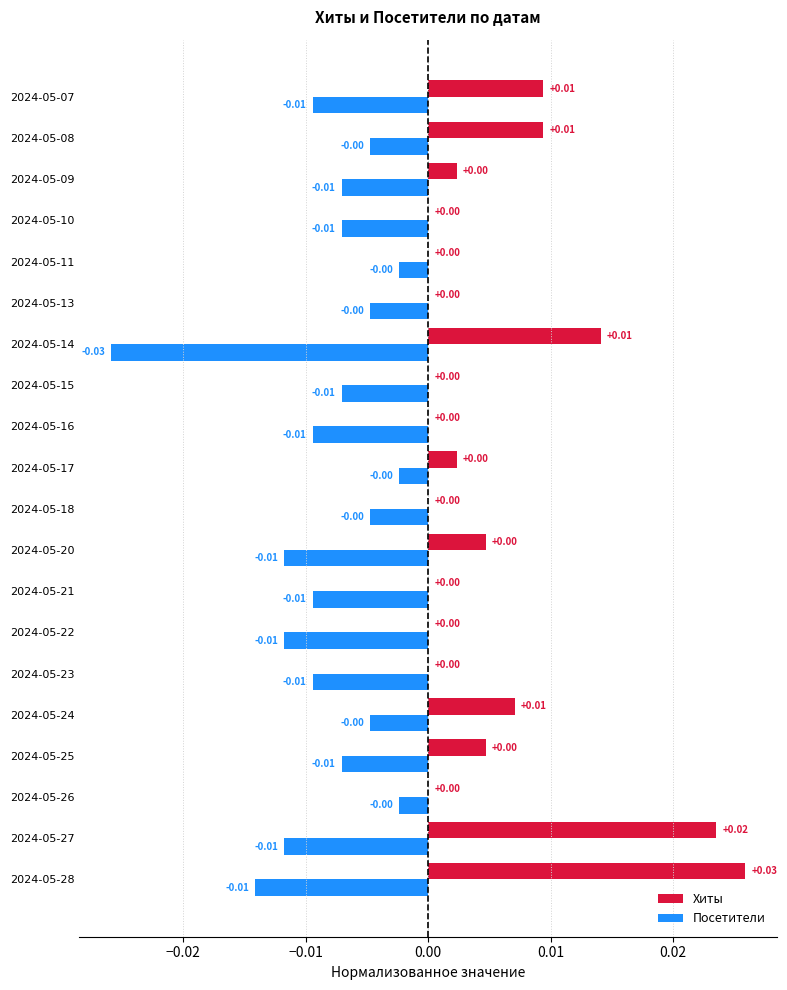

Which series changed the most between 2024-05-18 and 2024-05-10?

Посетители